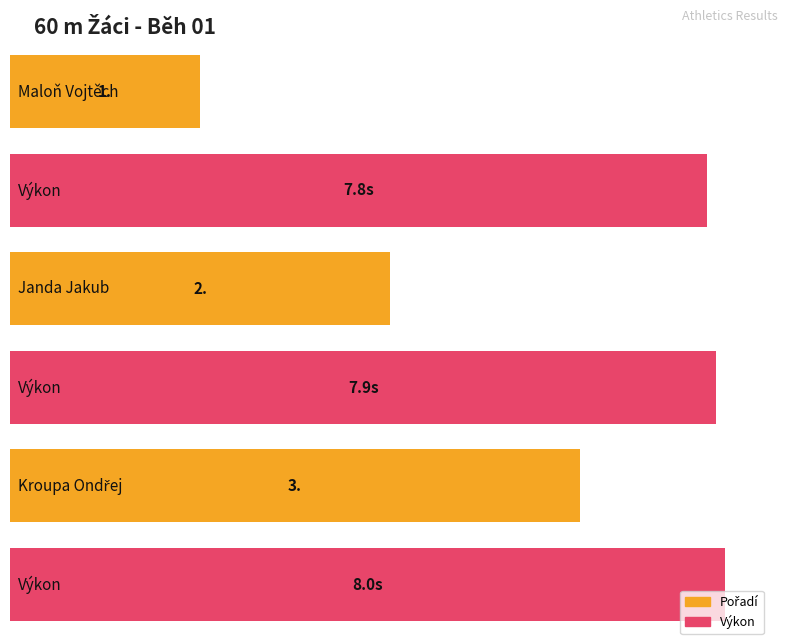

What position from the right is Janda Jakub?

2